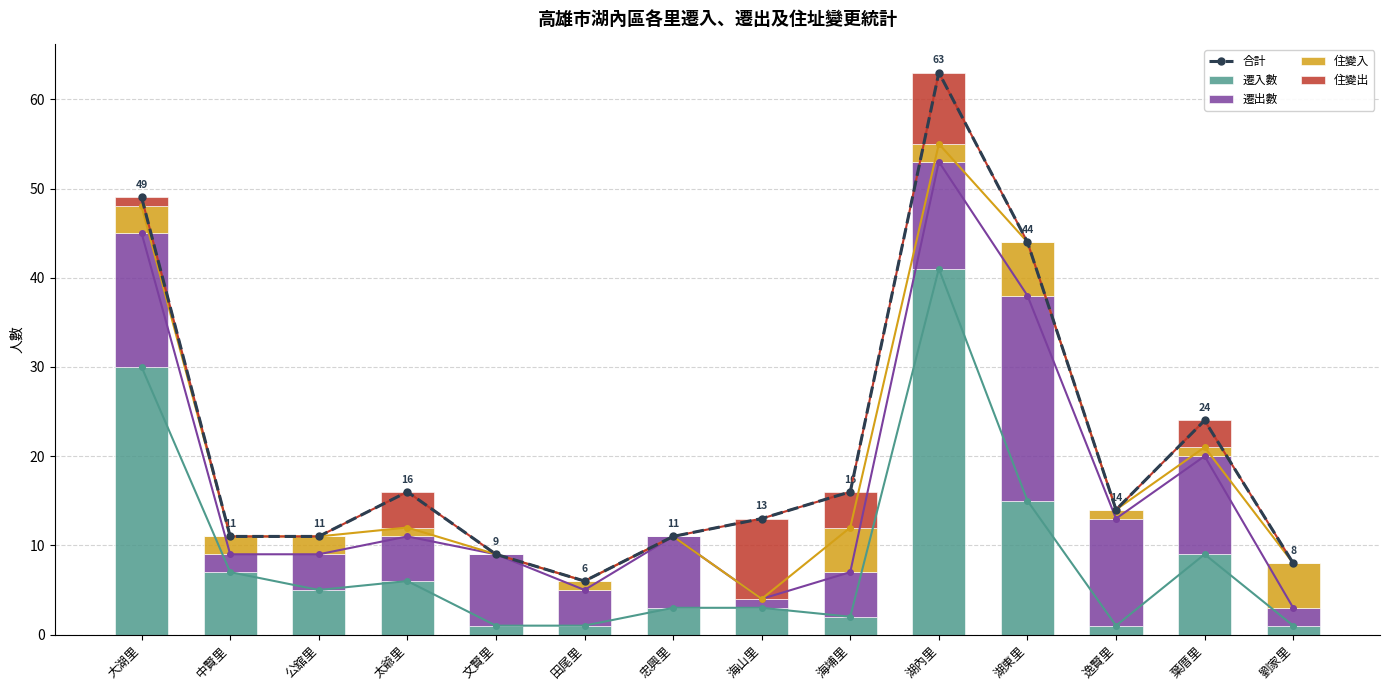

Reading left to right, extract all data points from this chart.

合計: 49	11	11	16	9	6	11	13	16	63	44	14	24	8
遷入數: 30	7	5	6	1	1	3	3	2	41	15	1	9	1
遷出數: 15	2	4	5	8	4	8	1	5	12	23	12	11	2
住變入: 3	2	2	1	0	1	0	0	5	2	6	1	1	5
住變出: 1	0	0	4	0	0	0	9	4	8	0	0	3	0